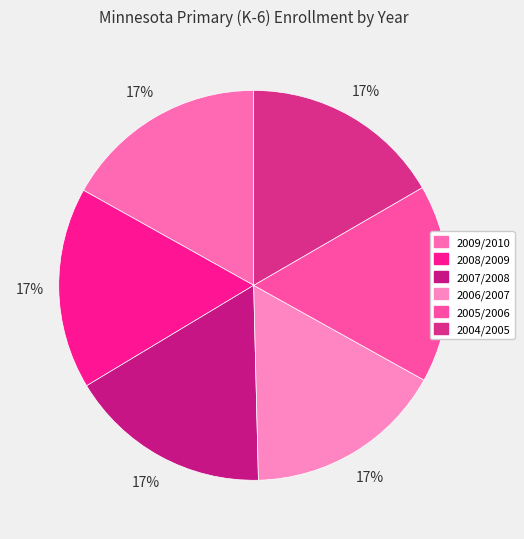

How many segments does this pie chart have?

6